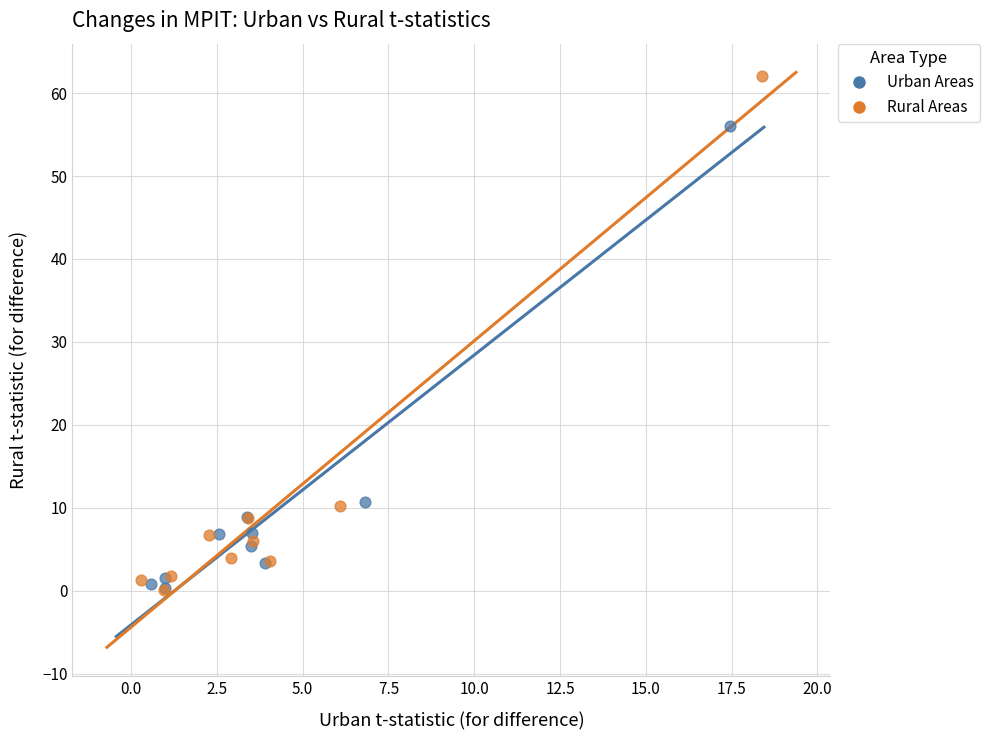

Which series contains the highest Y value?

Rural Areas